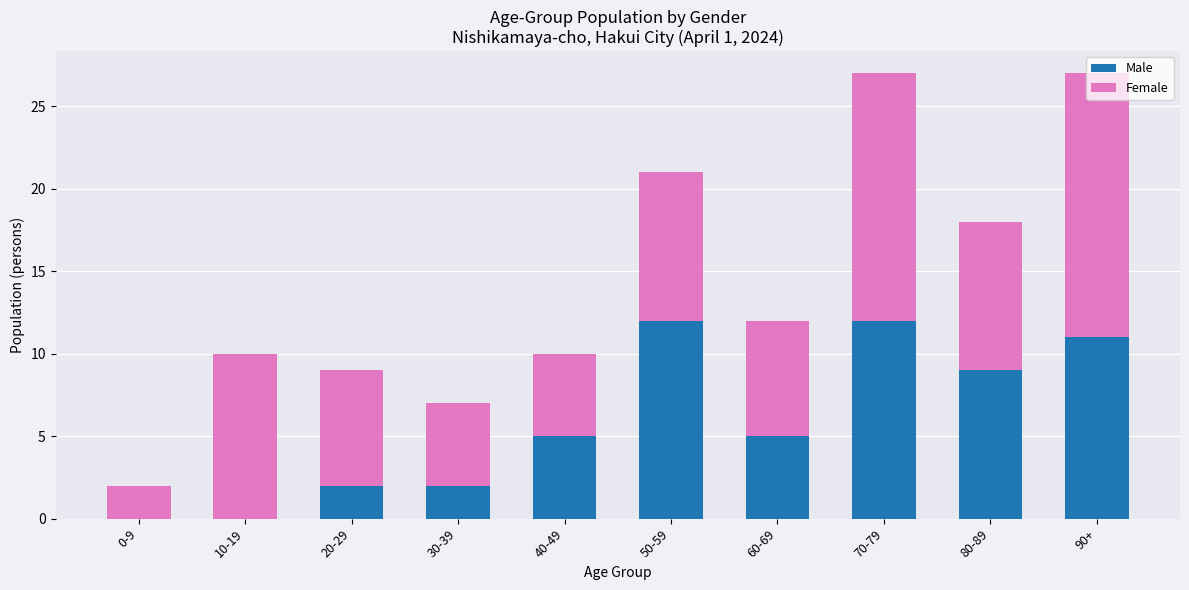

True or false: Male has a value of 8 at 70-79.

False